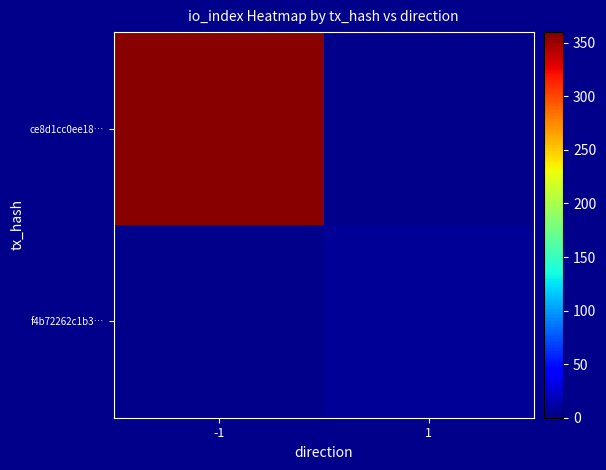

Which series has the widest spread of values?

ce8d1cc0ee18…